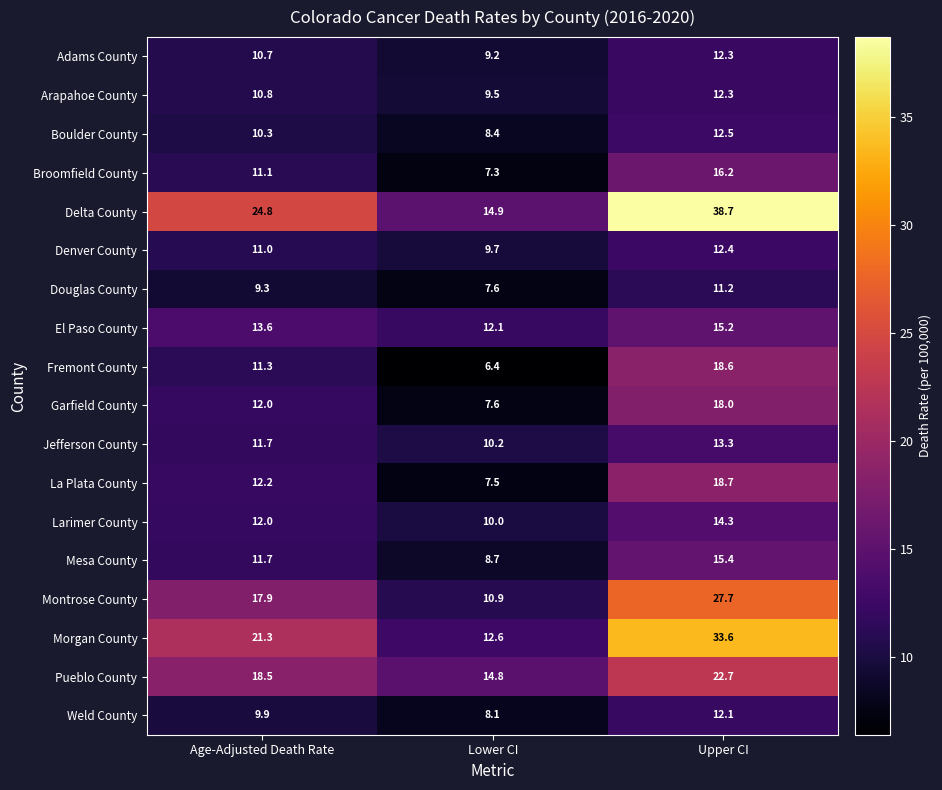

The La Plata County series shows 17.8 at Age-Adjusted Death Rate. True or false?

False